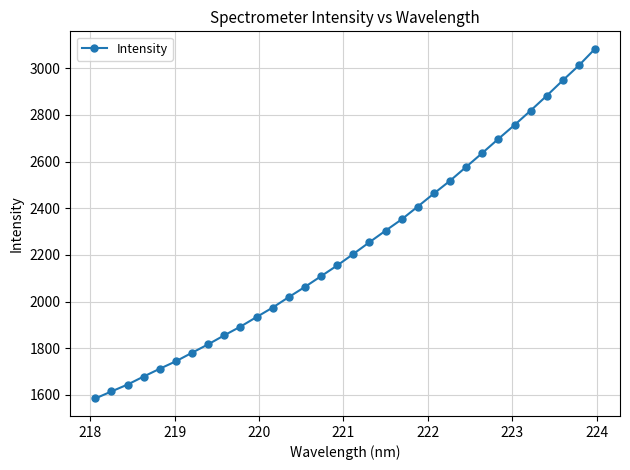

True or false: there are more than 1 points higher than both neighbors.

False